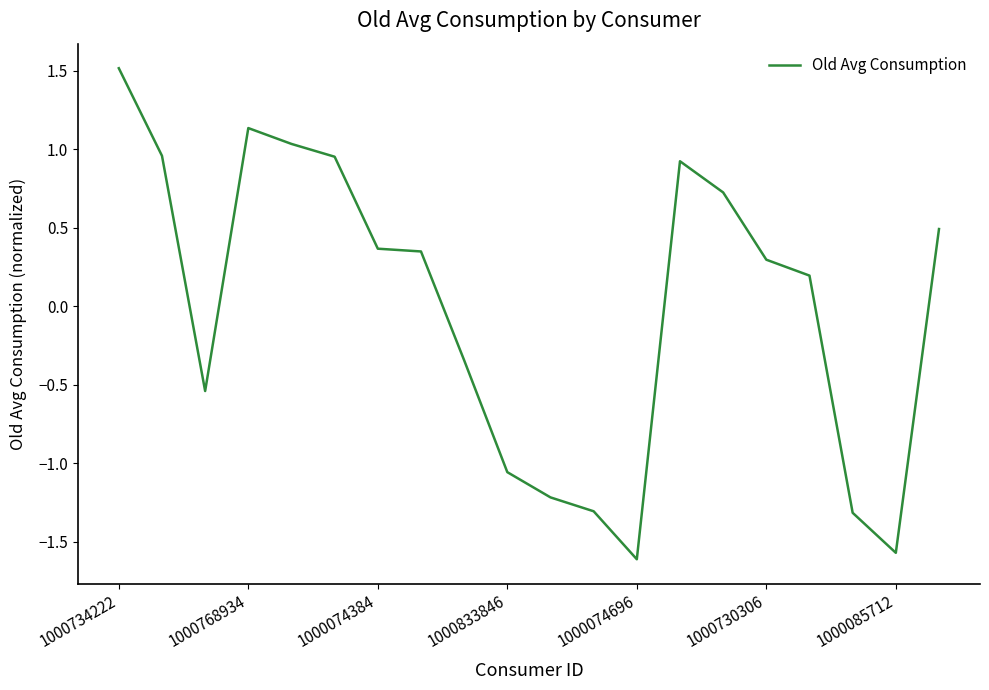

What is the greatest value displayed?

1.5